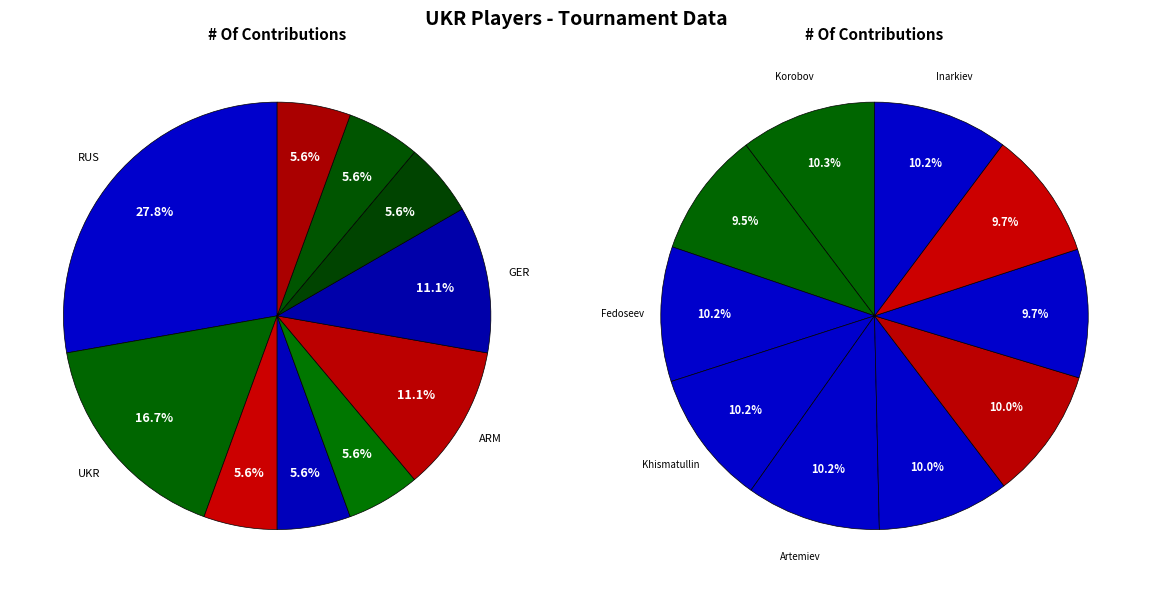

Do INA and ARM together represent more than half of the pie?

No